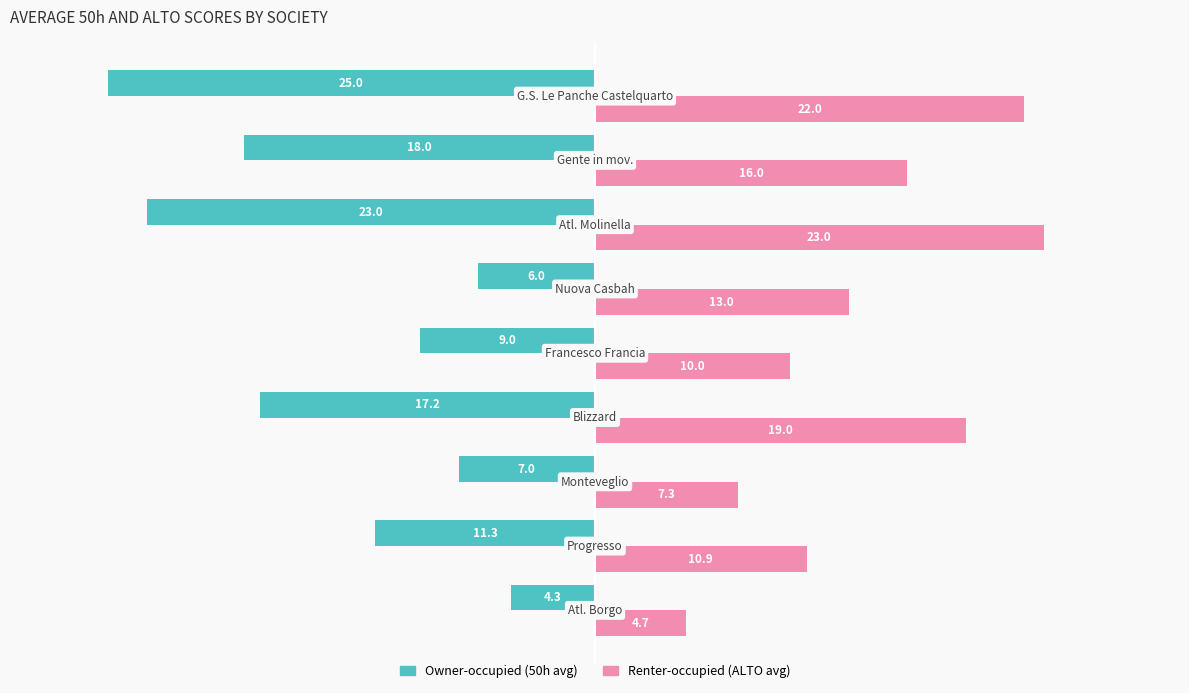

Rank the series by their average value, from highest to lowest.

Renter-occupied (ALTO avg), Owner-occupied (50h avg)